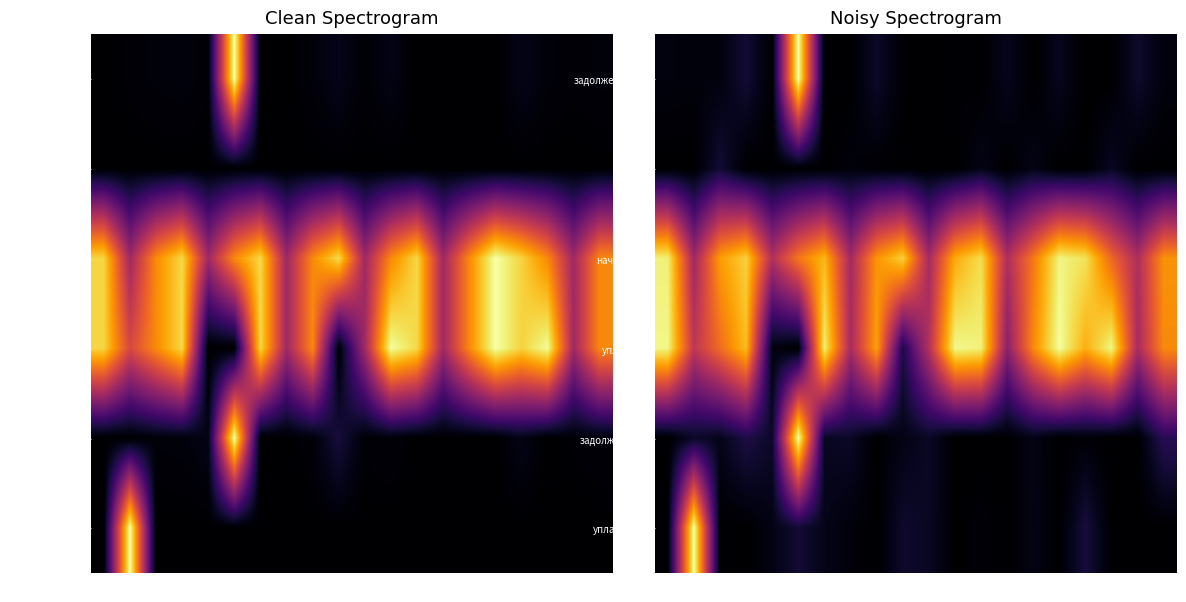

At how many categories does at least one series exceed 0?

20